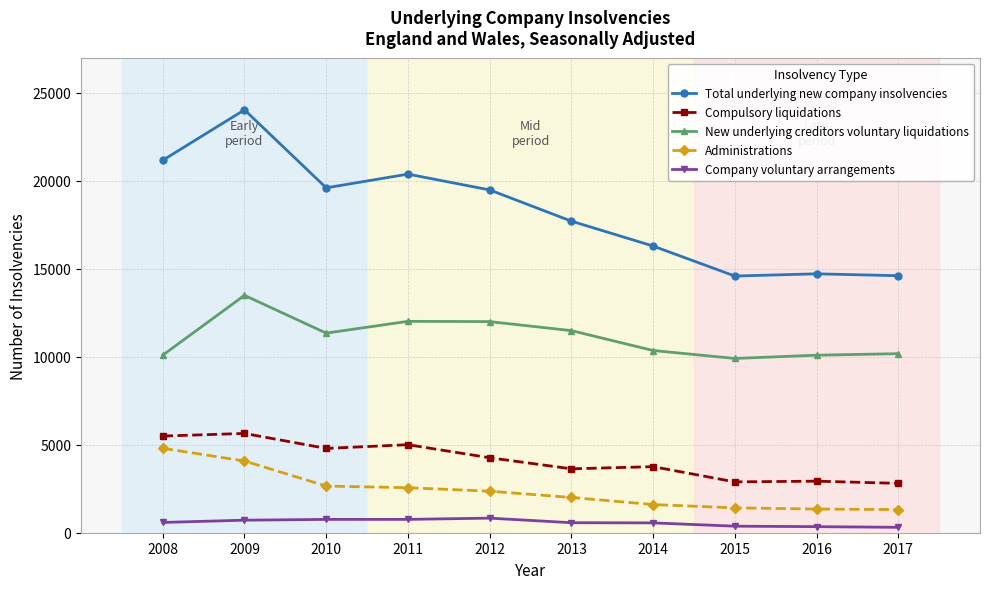

What is the maximum value shown in the chart?

24036